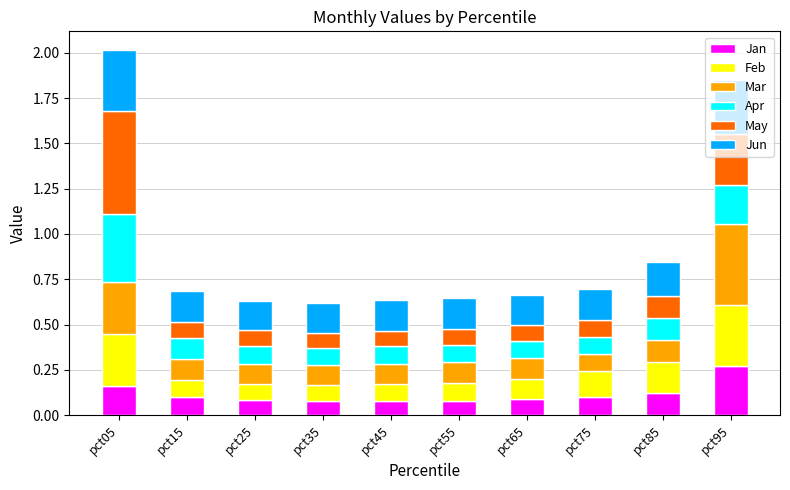

What are all the series names shown in the legend?

Jan, Feb, Mar, Apr, May, Jun